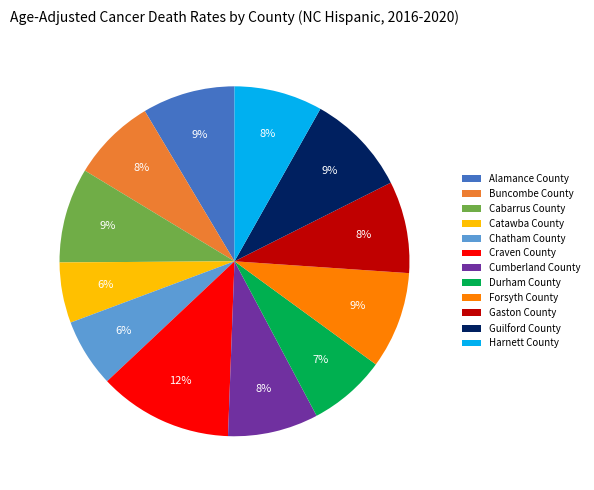

What is the largest slice in the pie chart?

Craven County